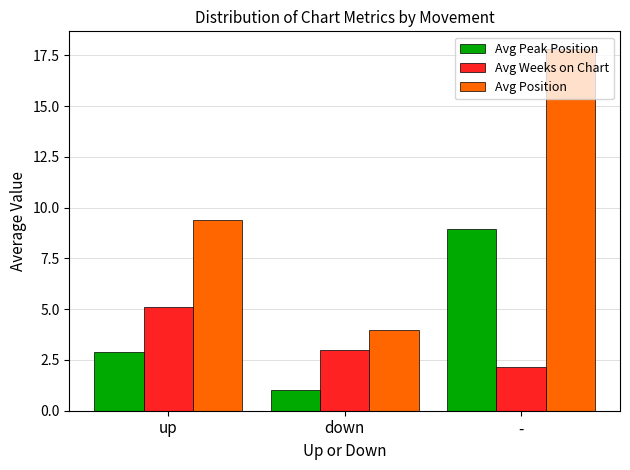

What is the greatest value displayed?

17.8